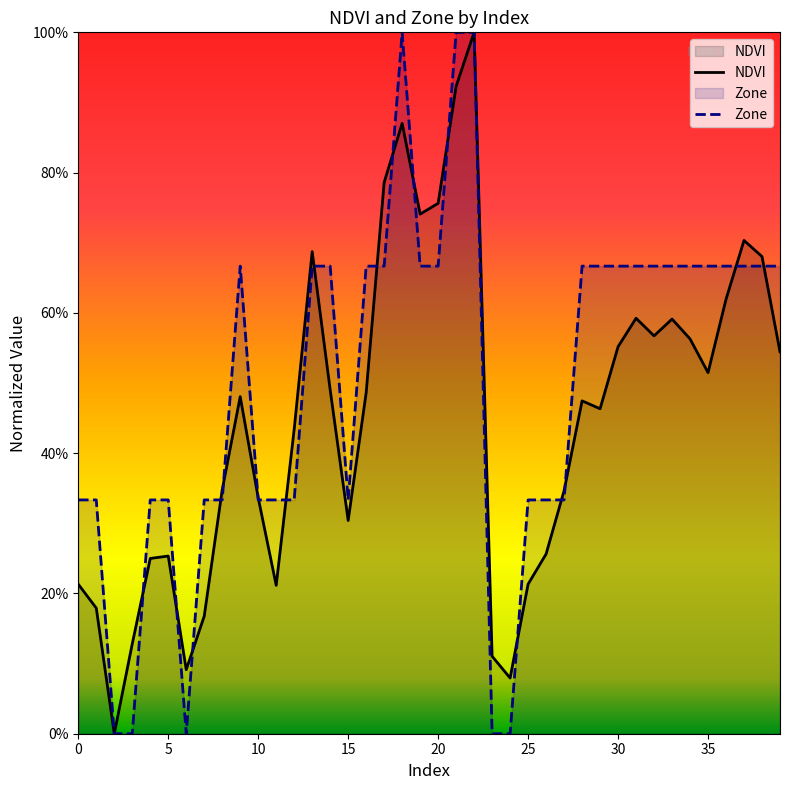

True or false: Zone has a value of 0.3 at 31.

False